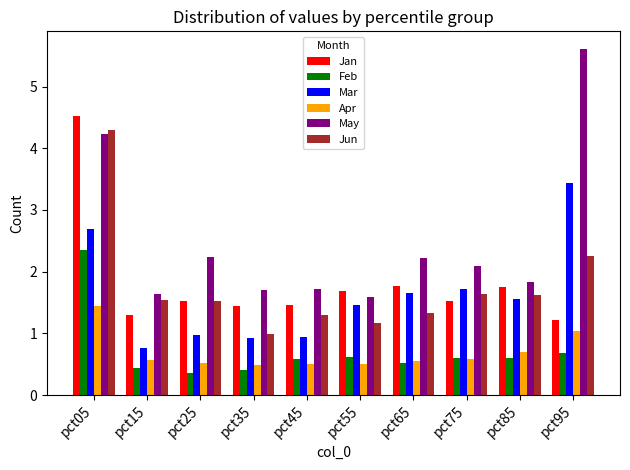

Which series has the largest range (max minus min)?

May